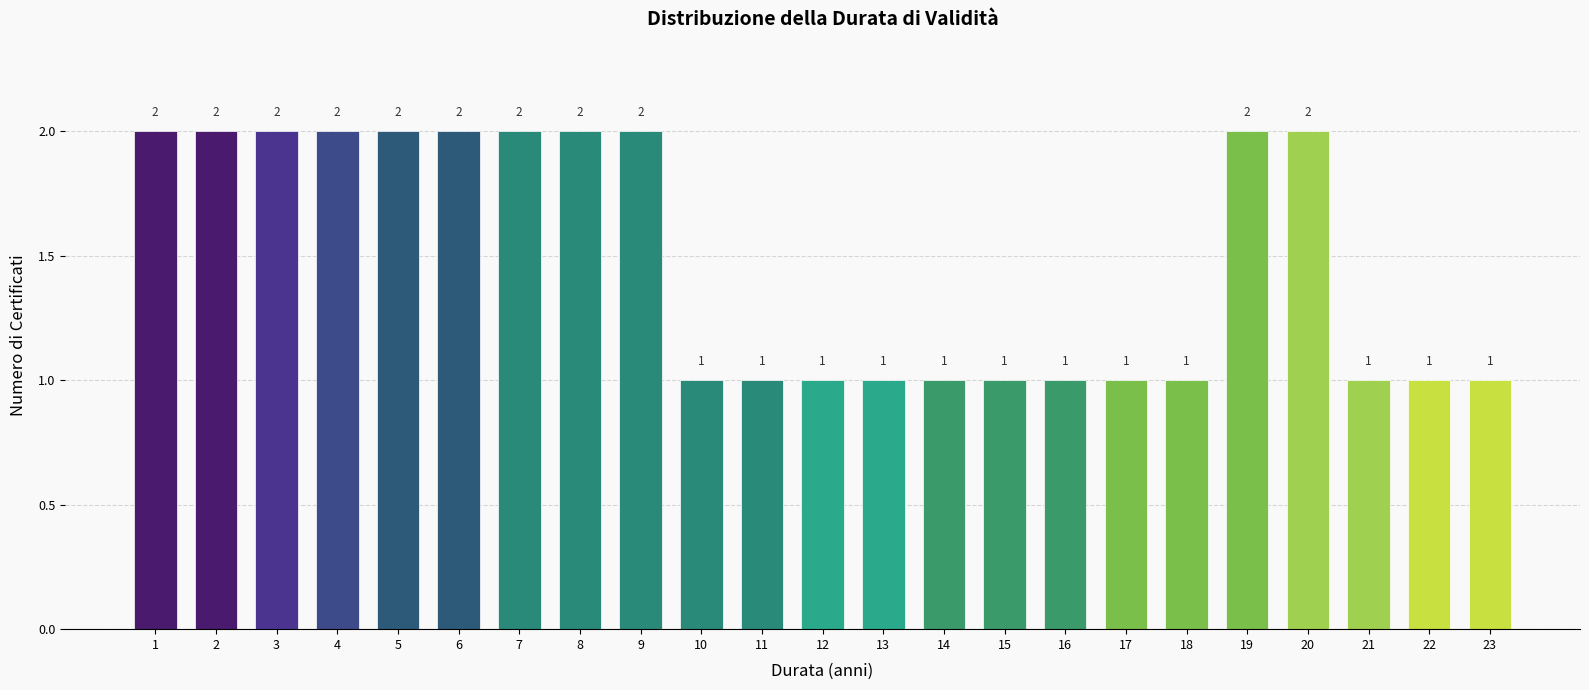

Reading left to right, extract all data points from this chart.

2	2	2	2	2	2	2	2	2	1	1	1	1	1	1	1	1	1	2	2	1	1	1